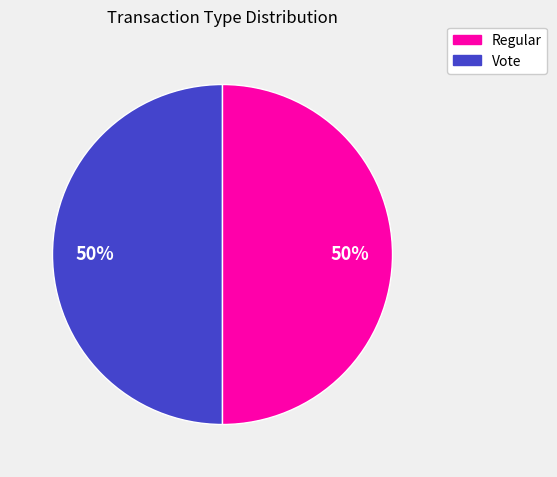

To the nearest percent, what is the average slice percentage?

50%